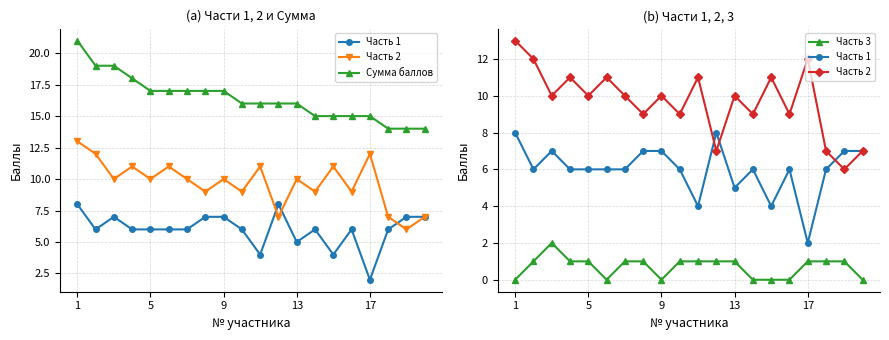

True or false: Часть 1 has a value of 6 at 5.

True